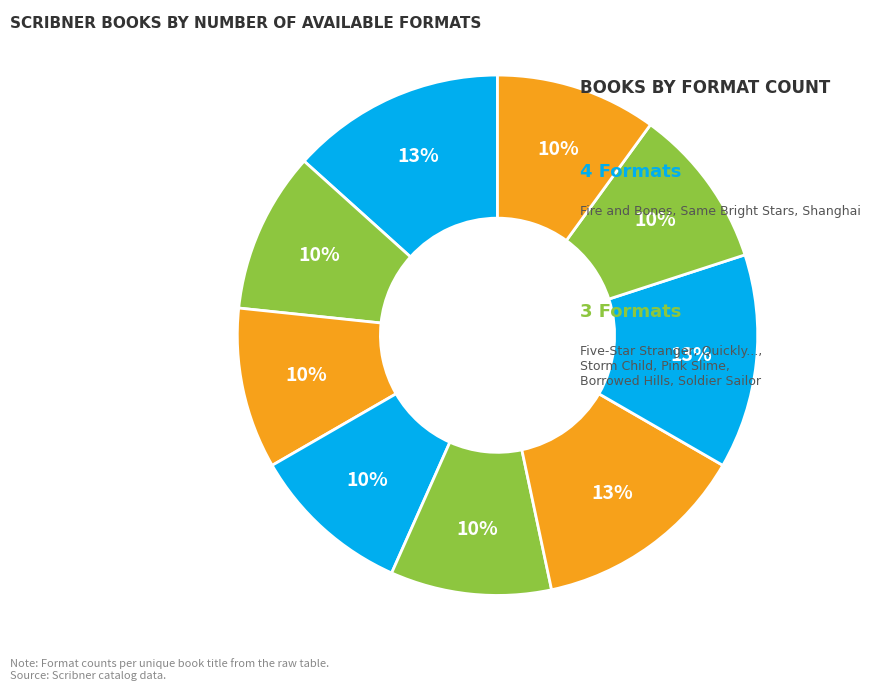

Which category has the smallest portion of the pie?

Five-Star Stranger